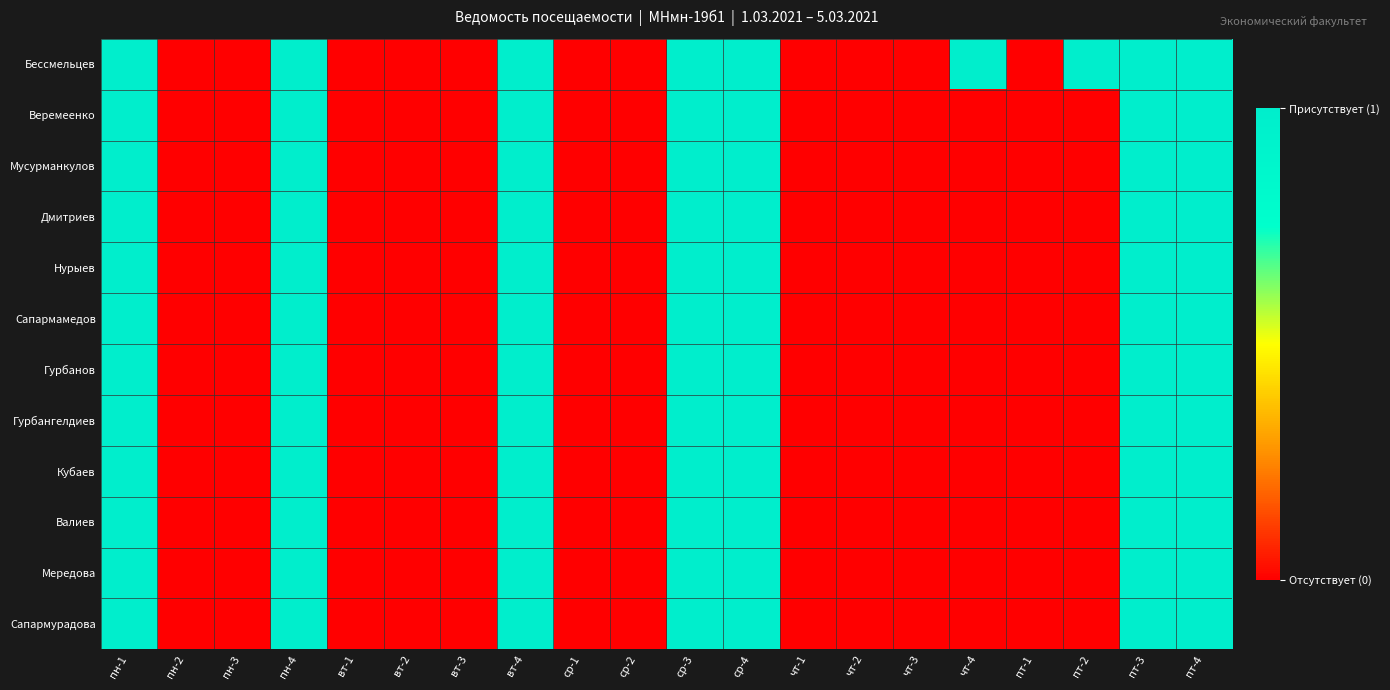

At how many categories does at least one series exceed 0?

9